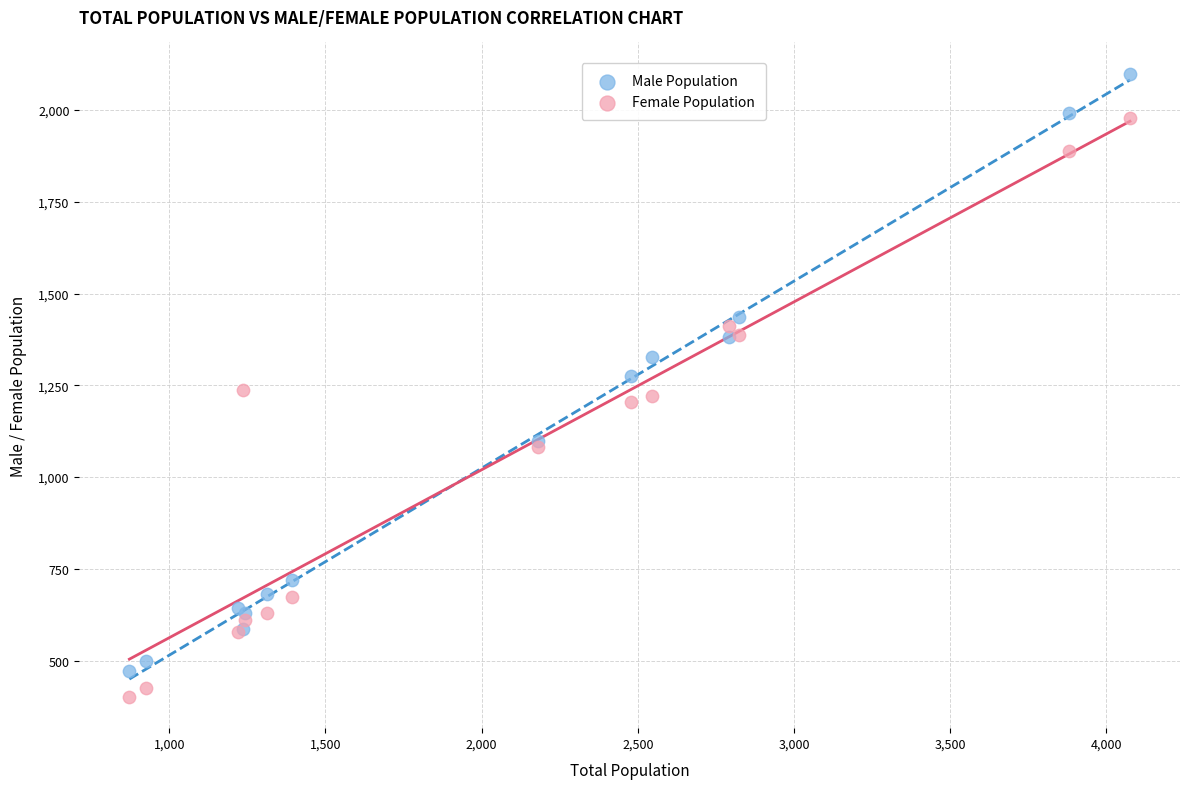

What is the X range (max minus min) for the scatter plot?

3204